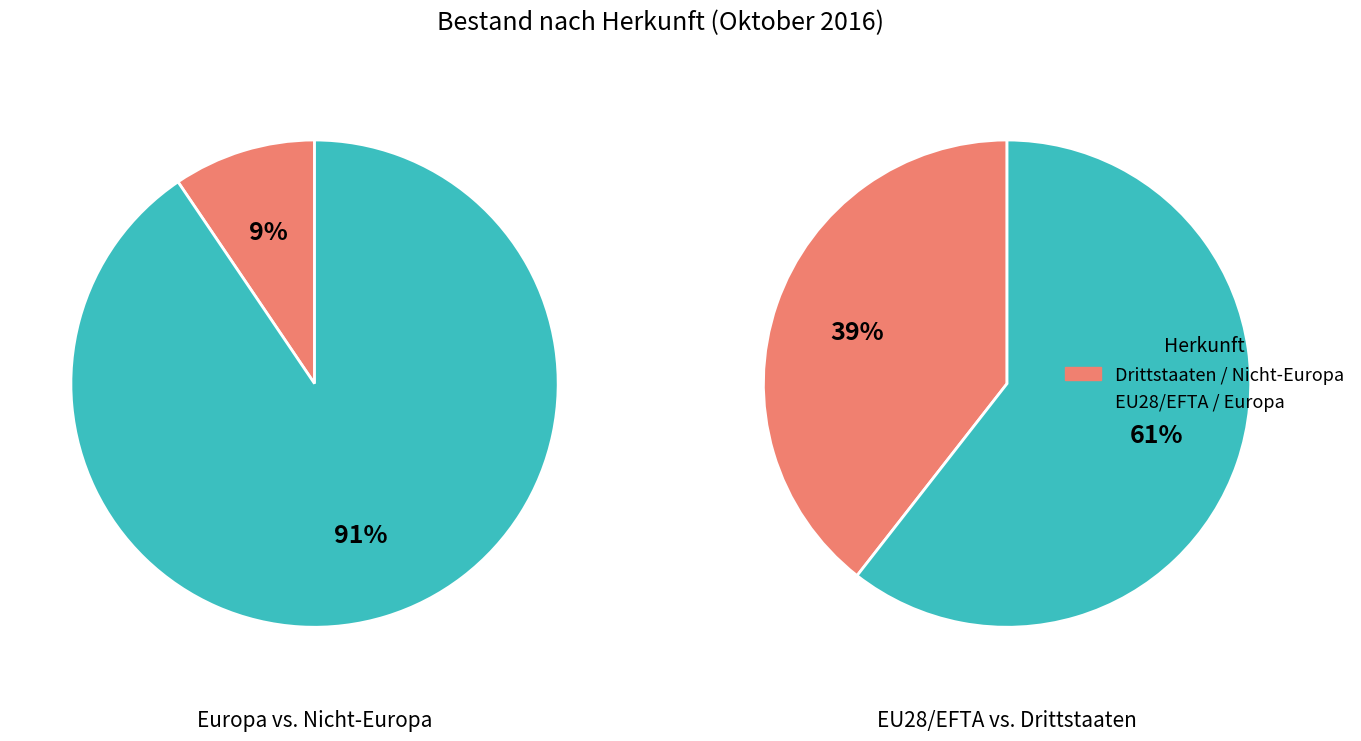

Is there any slice that represents more than half of the pie?

Yes